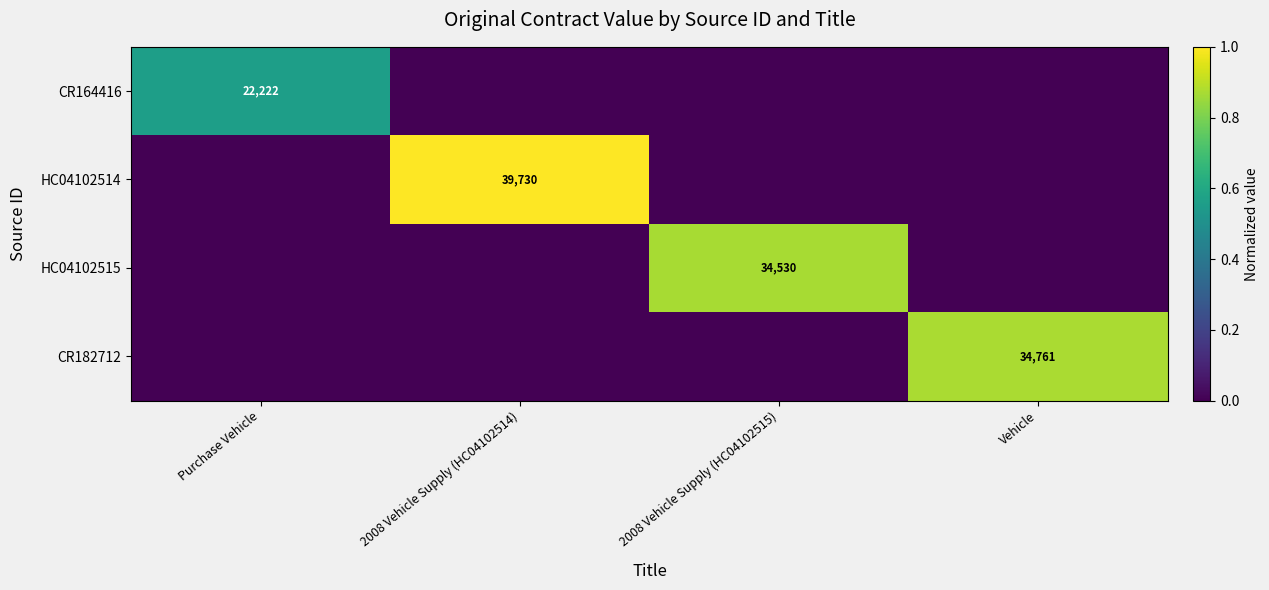

The value of HC04102514 at 2008 Vehicle Supply (HC04102514) is 39730. True or false?

True